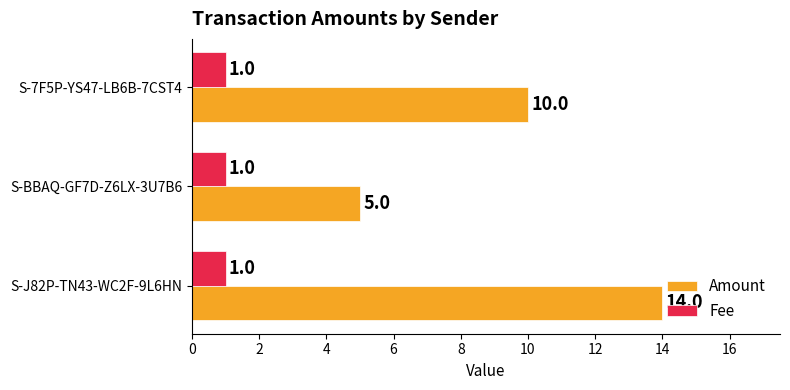

The value of Amount at S-BBAQ-GF7D-Z6LX-3U7B6 is 5. True or false?

True